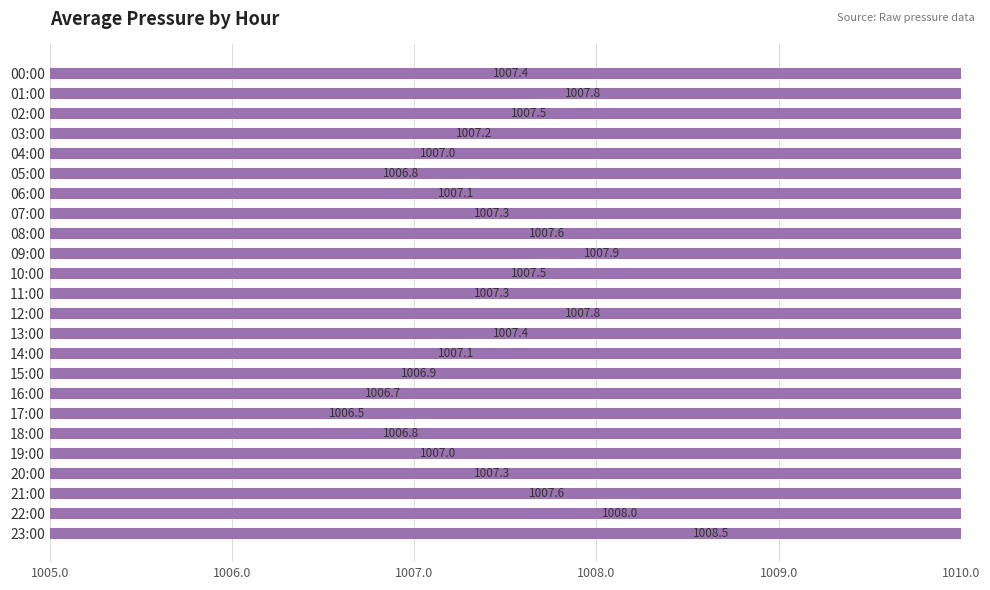

Which label corresponds to the largest value in the chart?

23:00